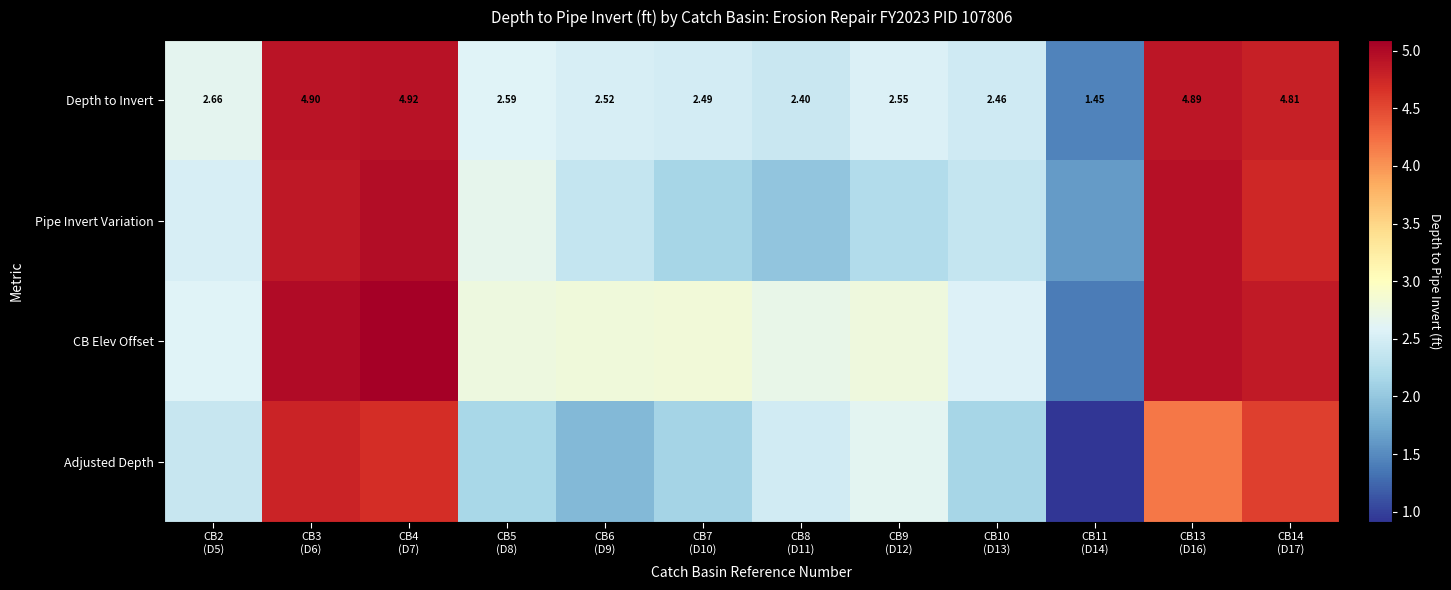

What is the difference between the CB Elev Offset values at CB3 (D6) and CB2 (D5)?

2.4